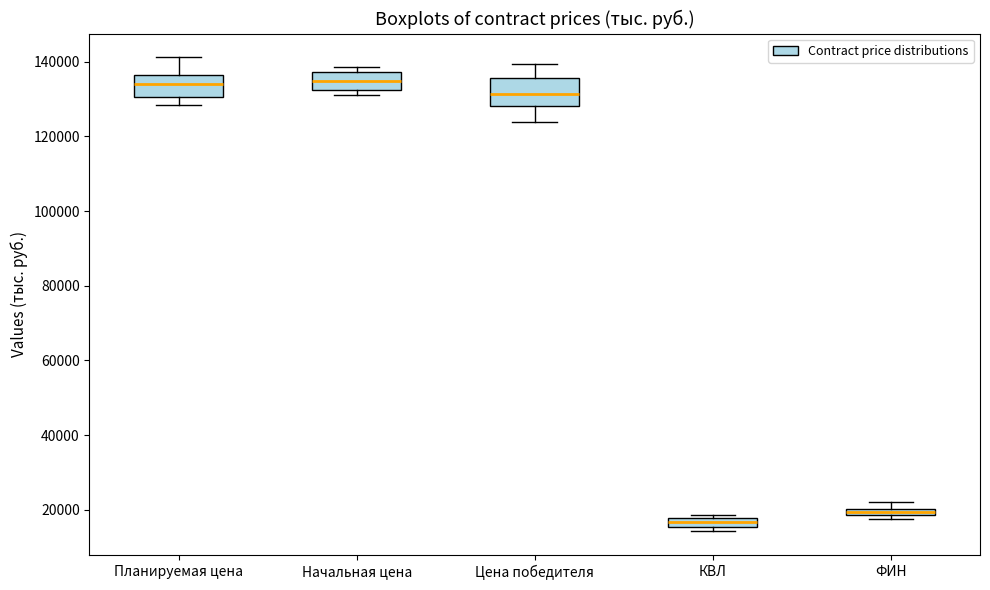

Which box is the tallest, from its lower edge to its upper edge?

Цена победителя